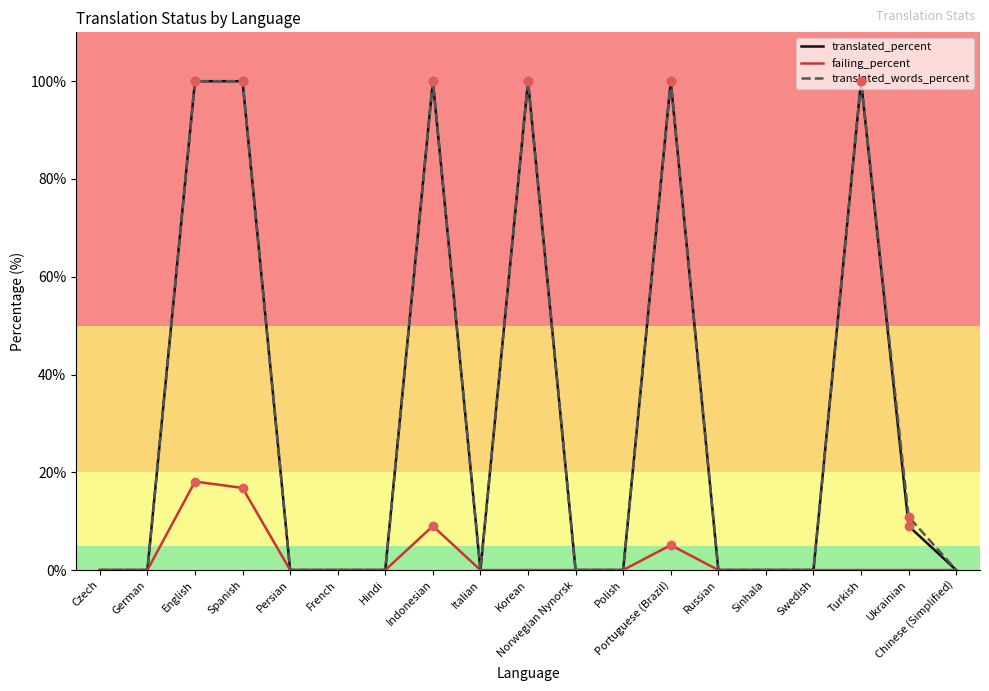

Is the value of translated_words_percent at Korean greater than the value of failing_percent at Norwegian Nynorsk?

Yes